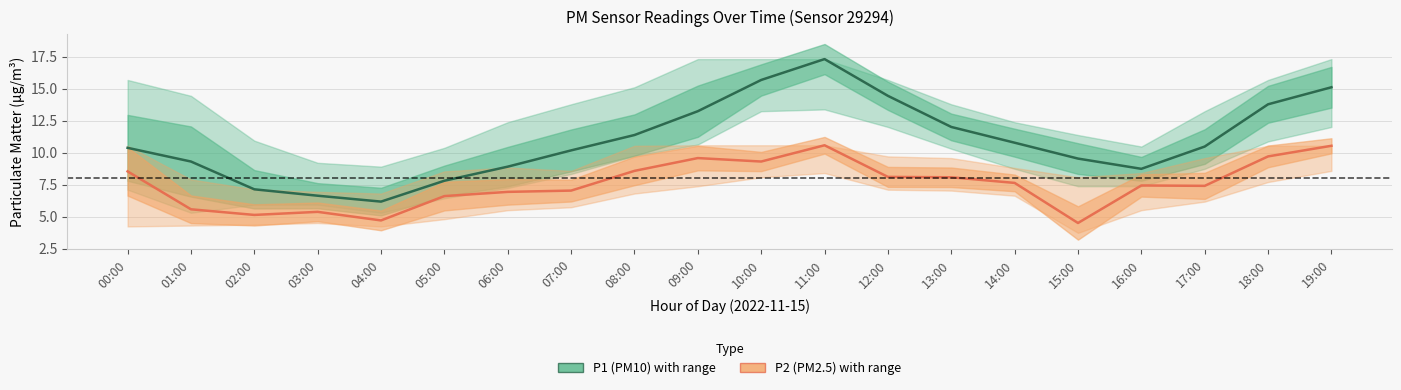

What is the total value across all series at 05:00?

14.4